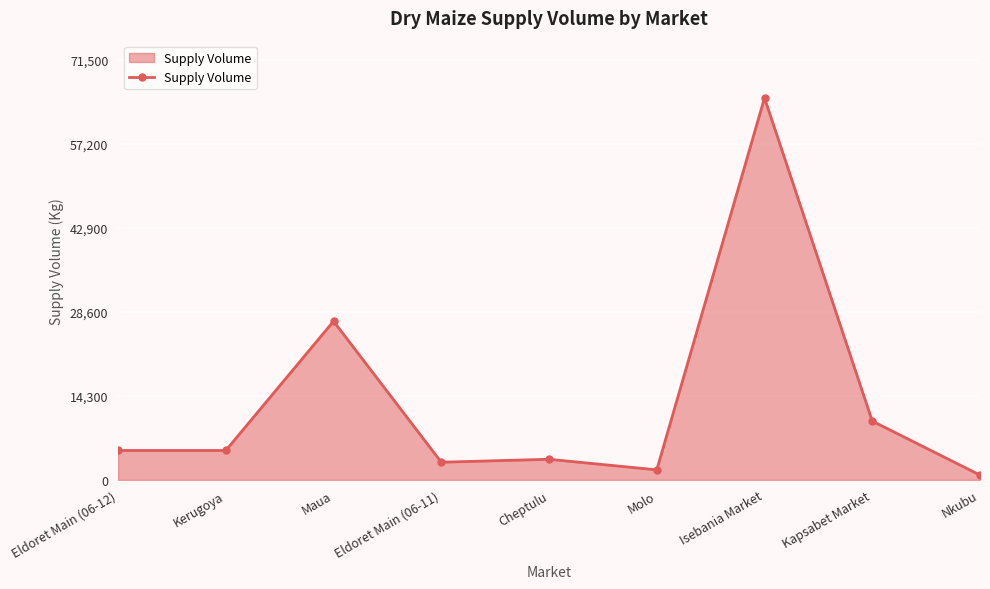

What is the change in value from Kerugoya to Kapsabet Market?

+5000